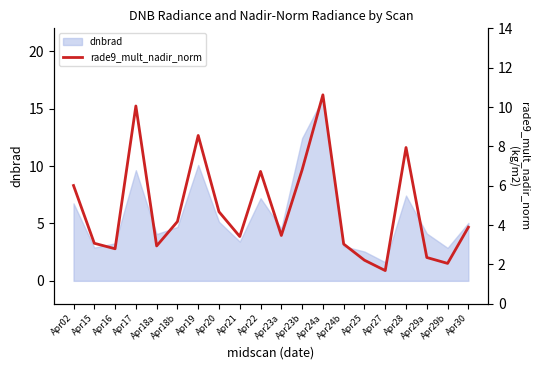

What position from the left is Apr29a?

18